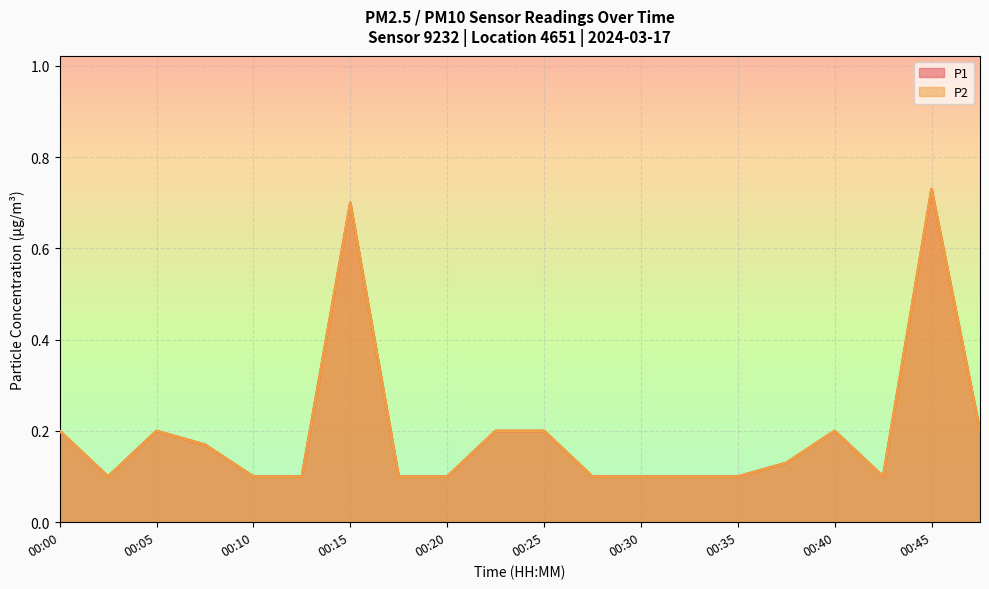

List the series in order of their peak value, lowest first.

P1, P2